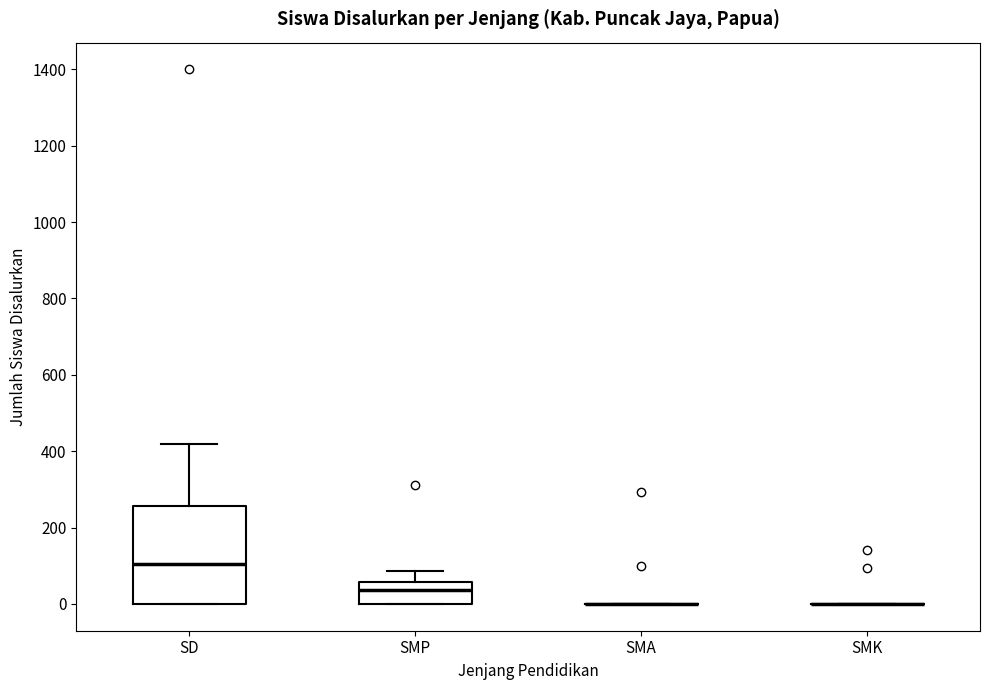

Reading left to right, transcribe this box plot: for each box, give where its median line is, the range the box spans, and where its two whiskers end, as read against the y-axis. The values are not printed on the chart, so give them approximately, as read against the axis.

SD: median 100, box 0 to 260, whiskers 0 to 420
SMP: median 40, box 0 to 60, whiskers 0 to 80
SMA: box collapsed to a line at 0, whiskers 0 to 0
SMK: box collapsed to a line at 0, whiskers 0 to 0